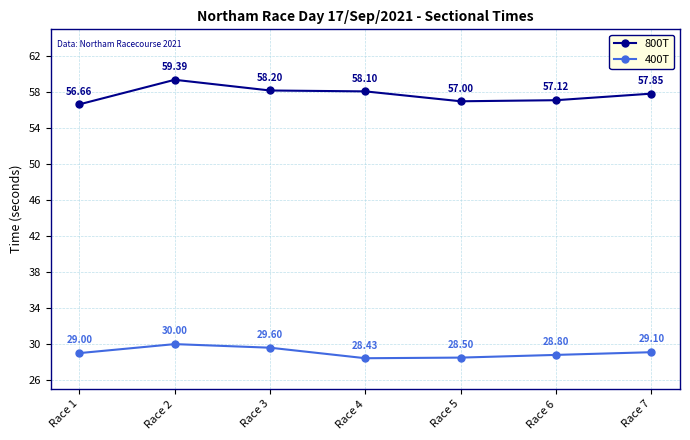

True or false: 800T has a value of 56.7 at Race 1.

True